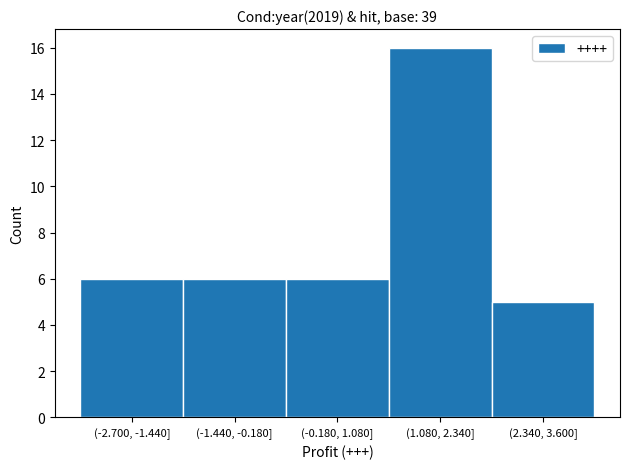

Reading left to right, transcribe all the data shown in this chart.

(-2.700, -1.440]=6	(-1.440, -0.180]=6	(-0.180, 1.080]=6	(1.080, 2.340]=16	(2.340, 3.600]=5